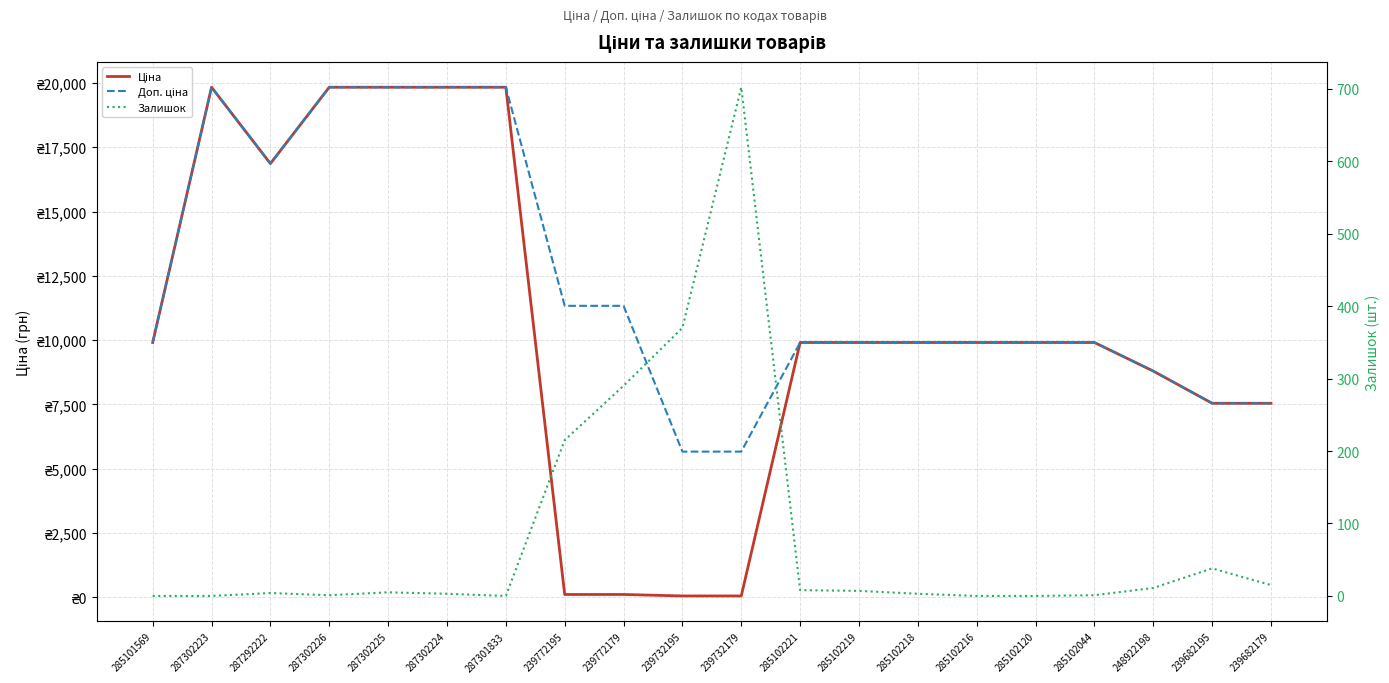

What is the sum of all Доп. ціна values?

243269.3